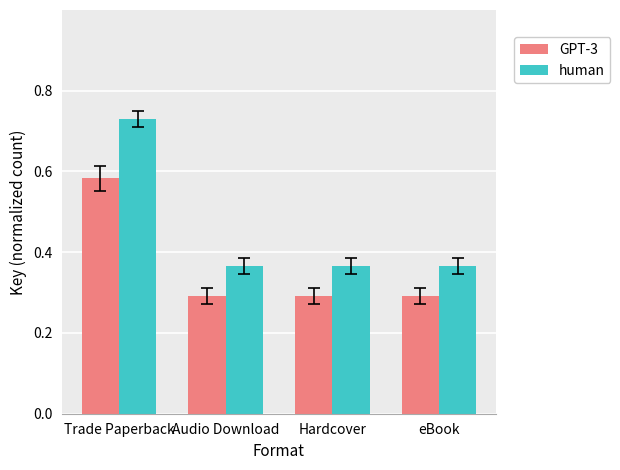

Which series has the largest total across all categories?

human